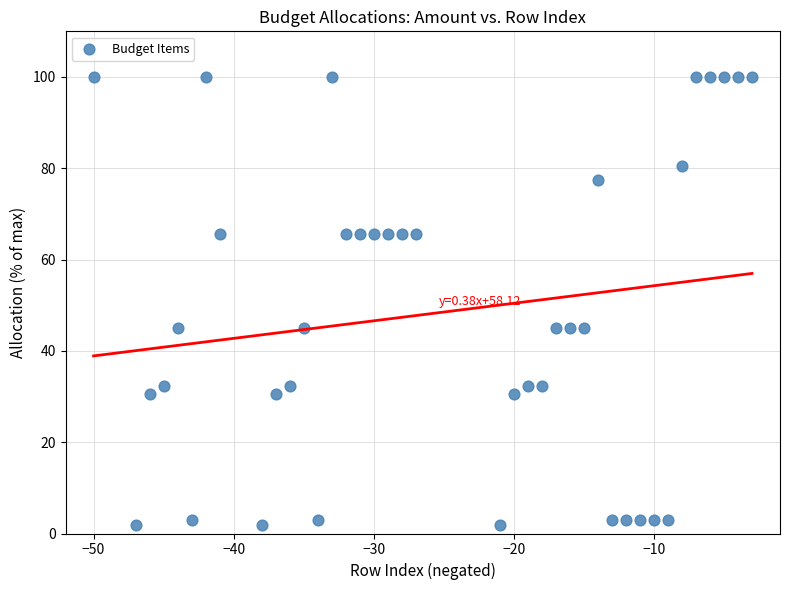

What is the range of X values (max minus min)?

47.0